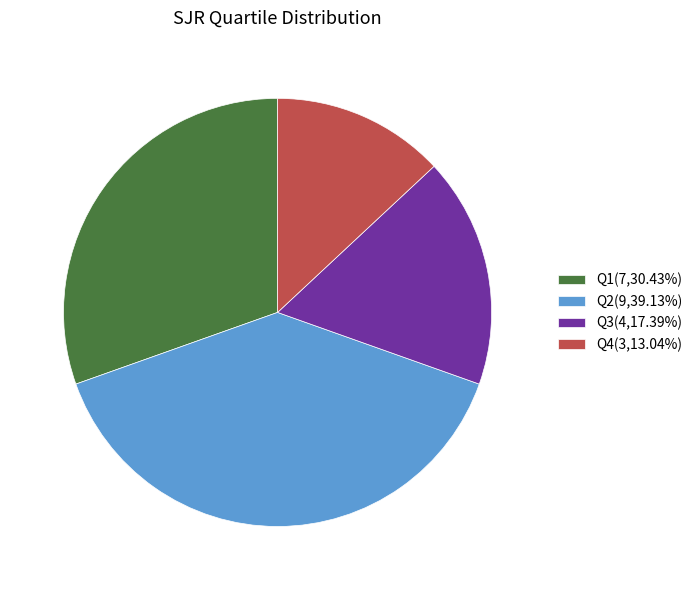

What is the ratio of the value at Q4(3,13.04%) to the value at Q1(7,30.43%)?

0.4